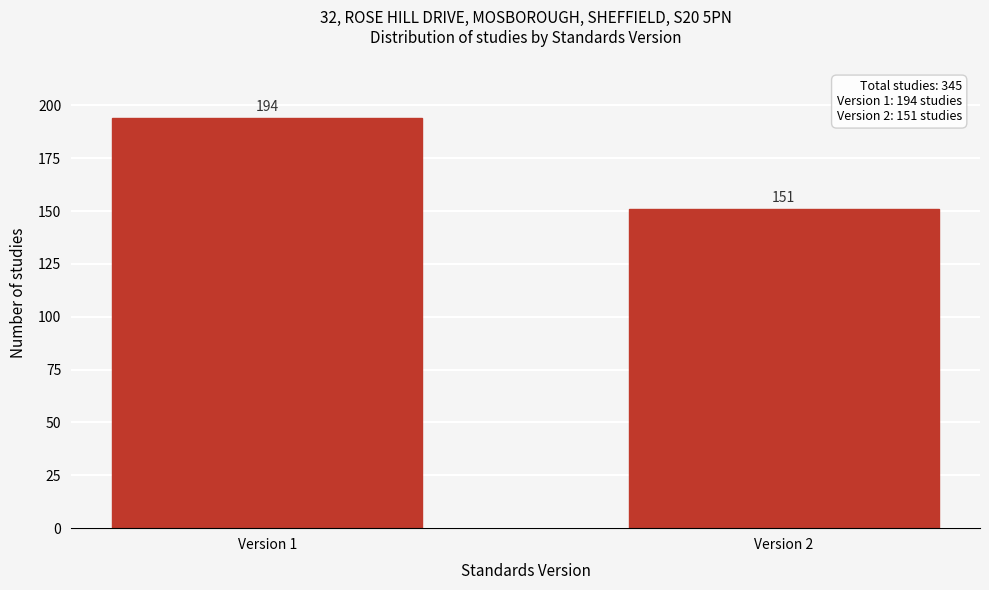

Reading right to left, list all the values displayed in this chart.

151	194